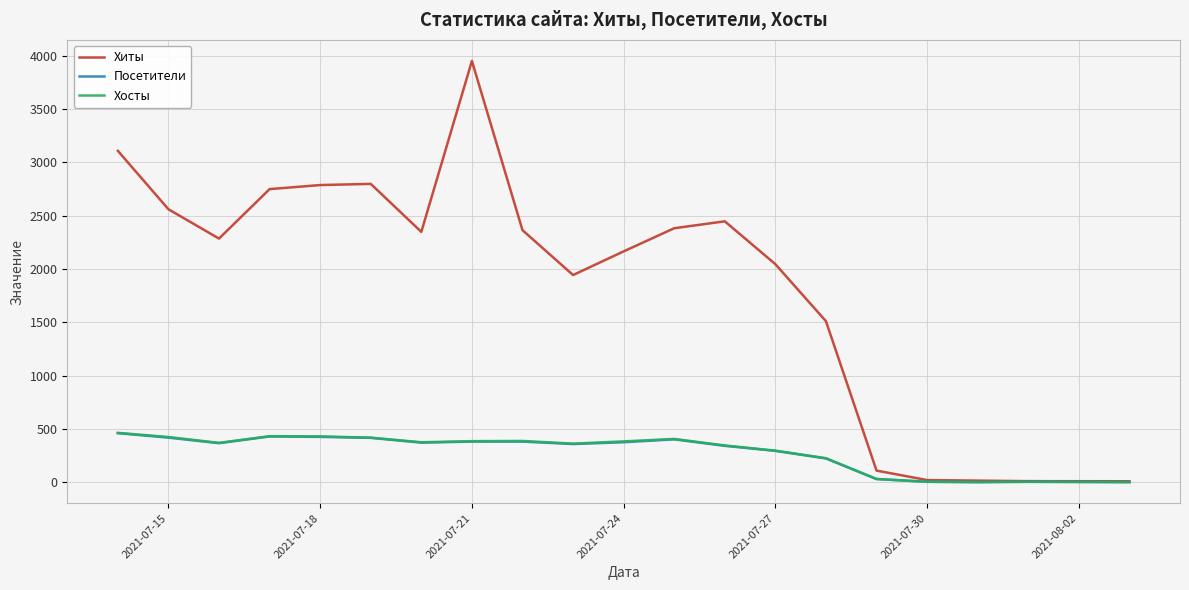

What is the maximum value shown in the chart?

3952